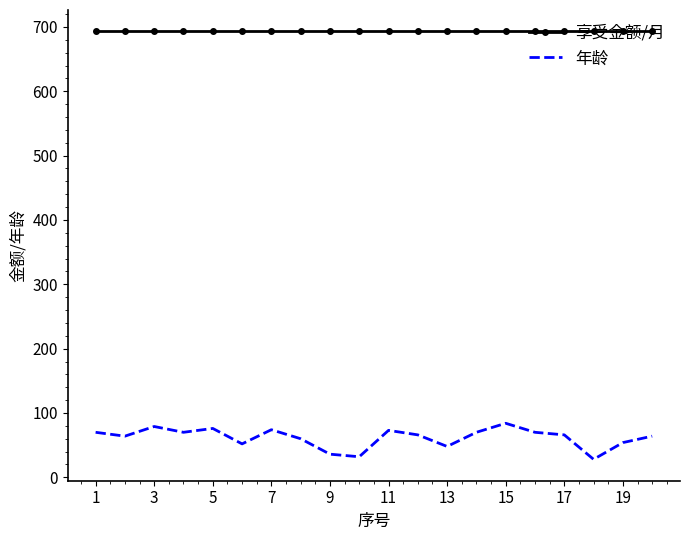

True or false: 年龄 and 享受金额/月 cross at least once.

False